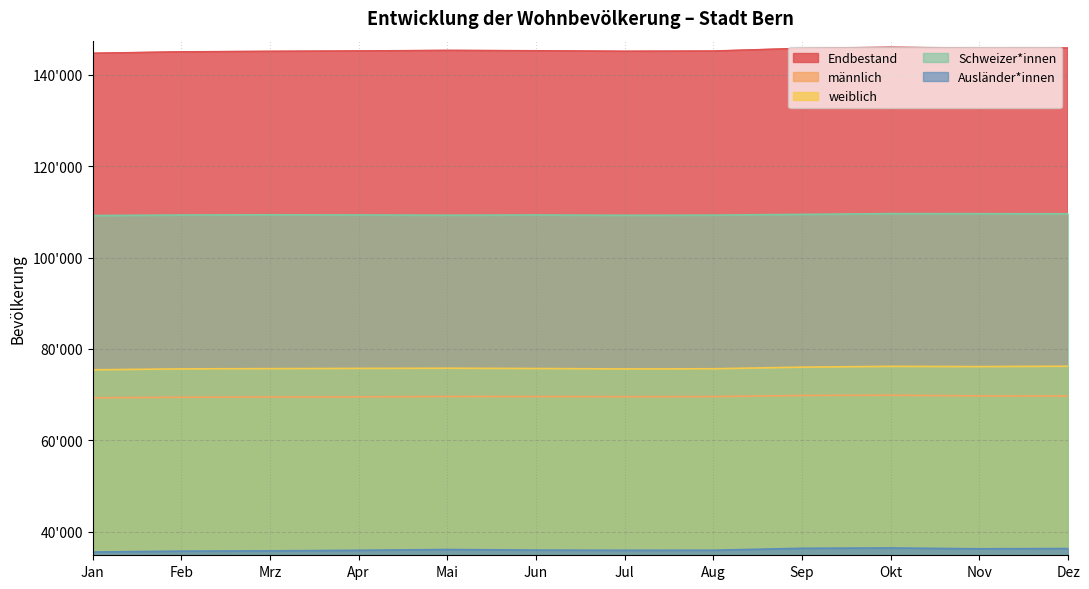

Is it true that Endbestand equals 233671 at Apr?

False